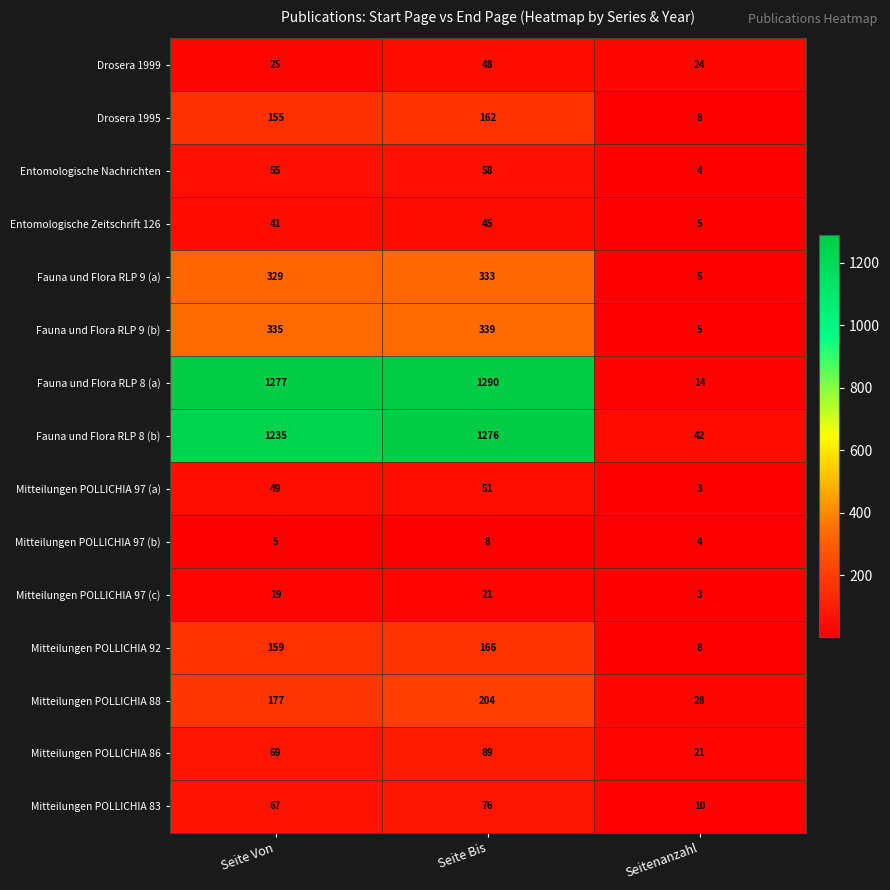

Is it true that Mitteilungen POLLICHIA 92 equals 12 at Seitenanzahl?

False